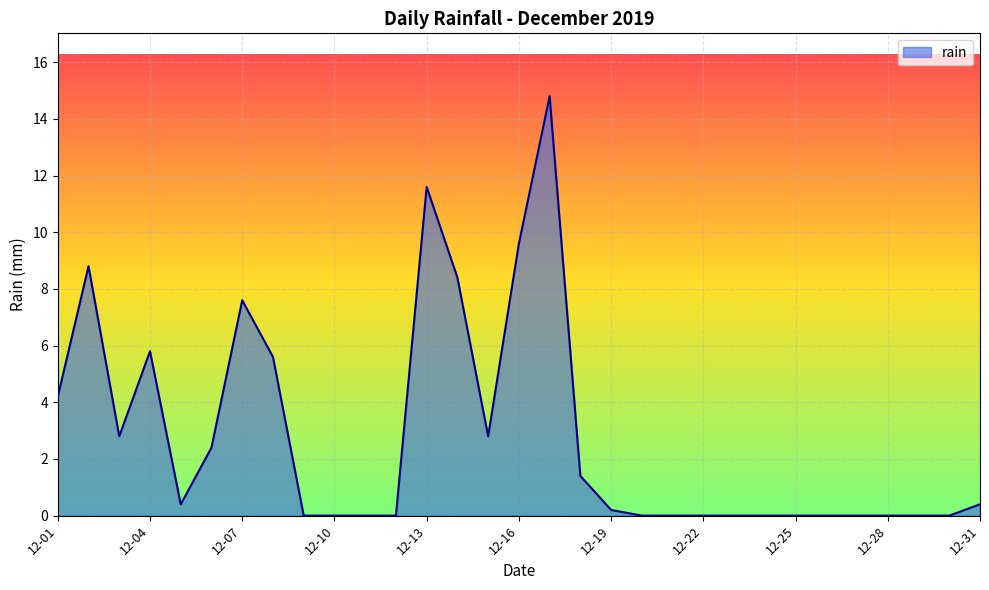

How many lines are shown in the chart?

1